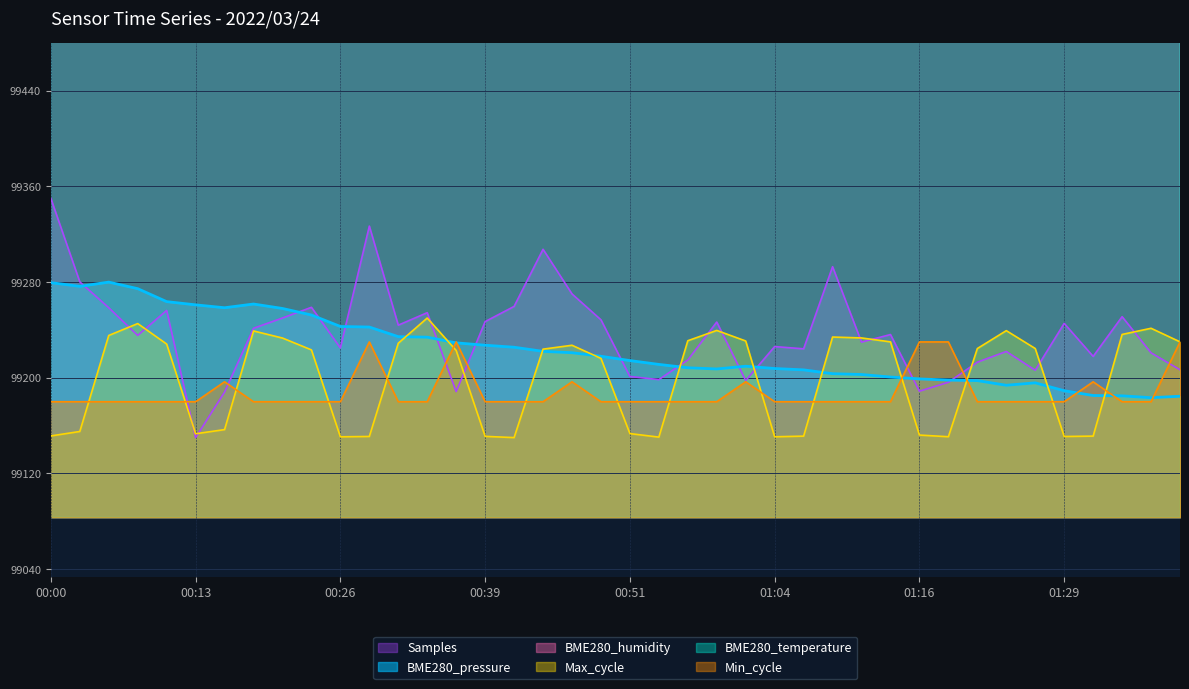

What is the greatest value displayed?

110084.0